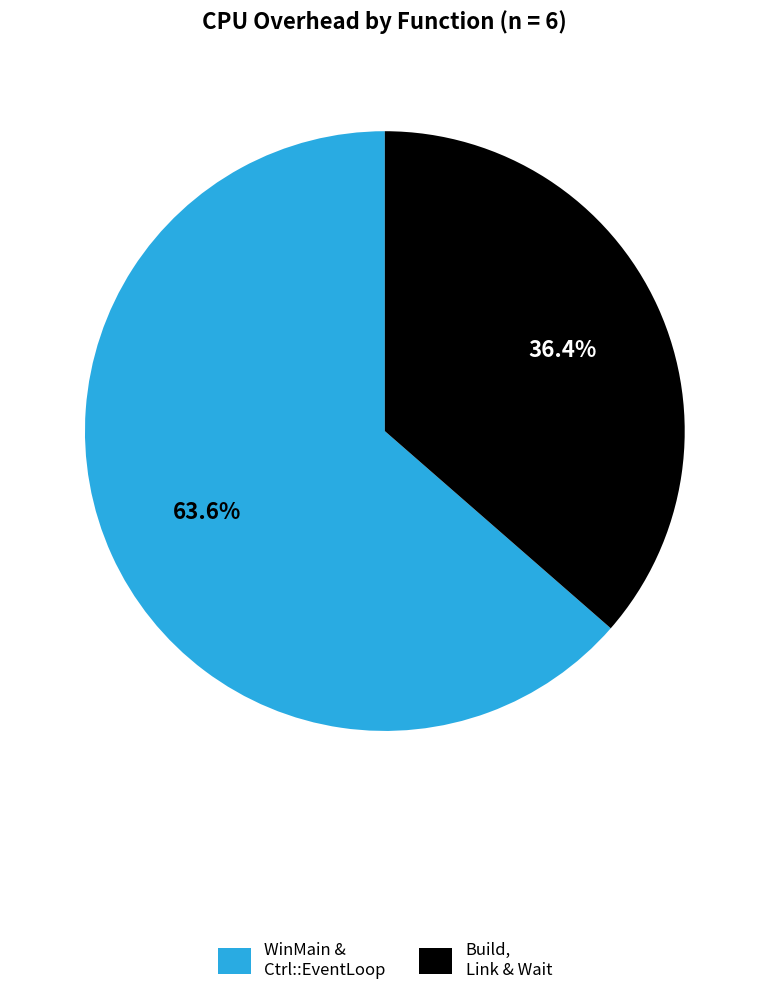

Which has a higher value, WinMain & Ctrl::EventLoop or Build, Link & Wait?

WinMain & Ctrl::EventLoop